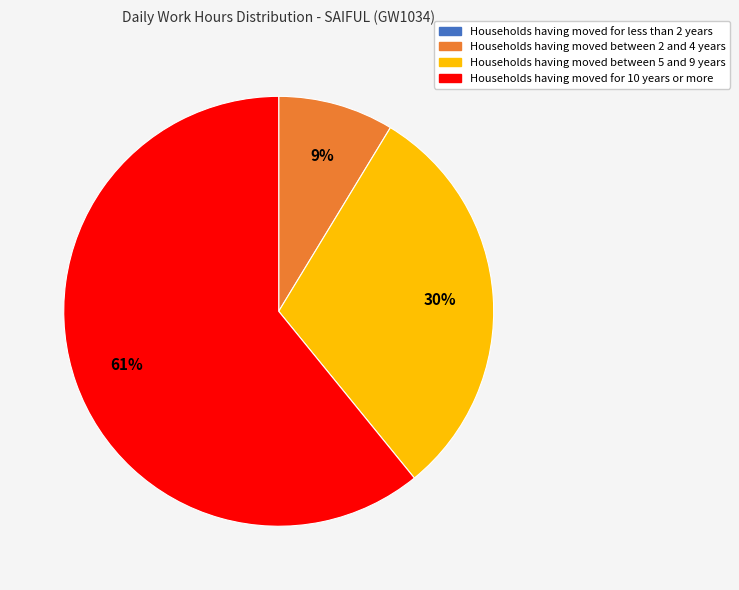

Does any single category account for the majority?

Yes